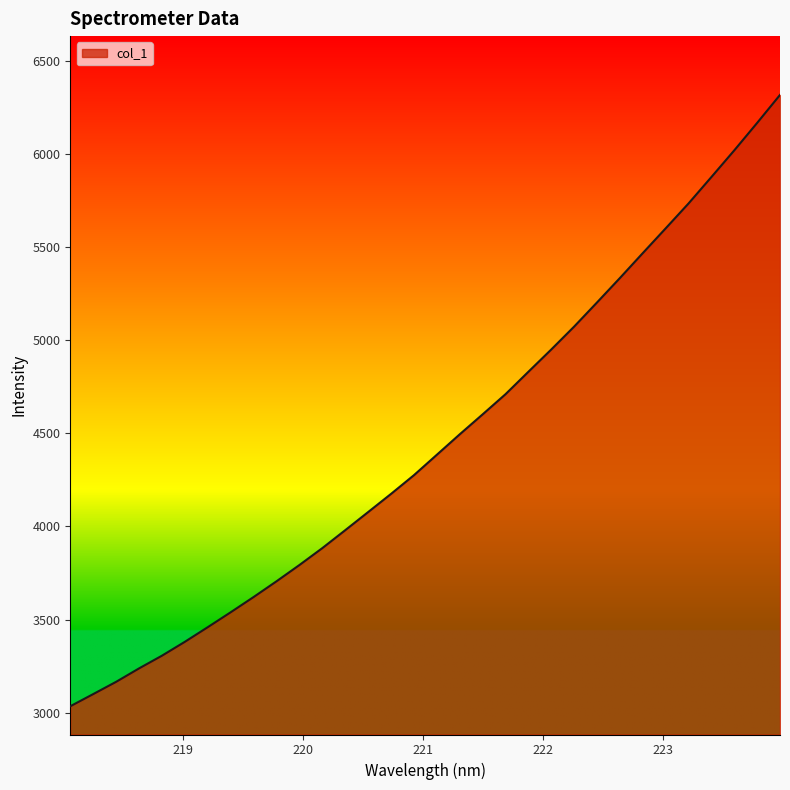

What is the minimum value shown in the chart?

3034.3